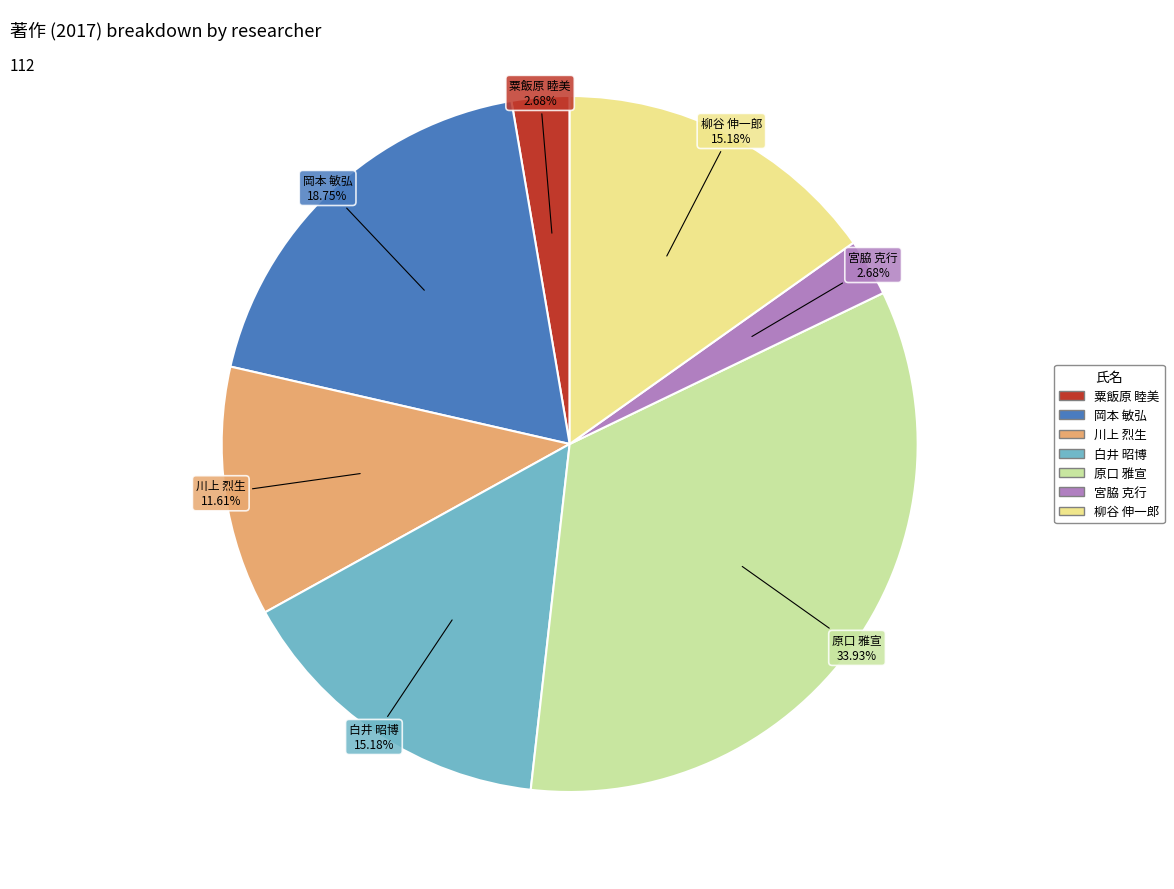

Do 原口 雅宣 and 白井 昭博 together represent more than half of the pie?

No